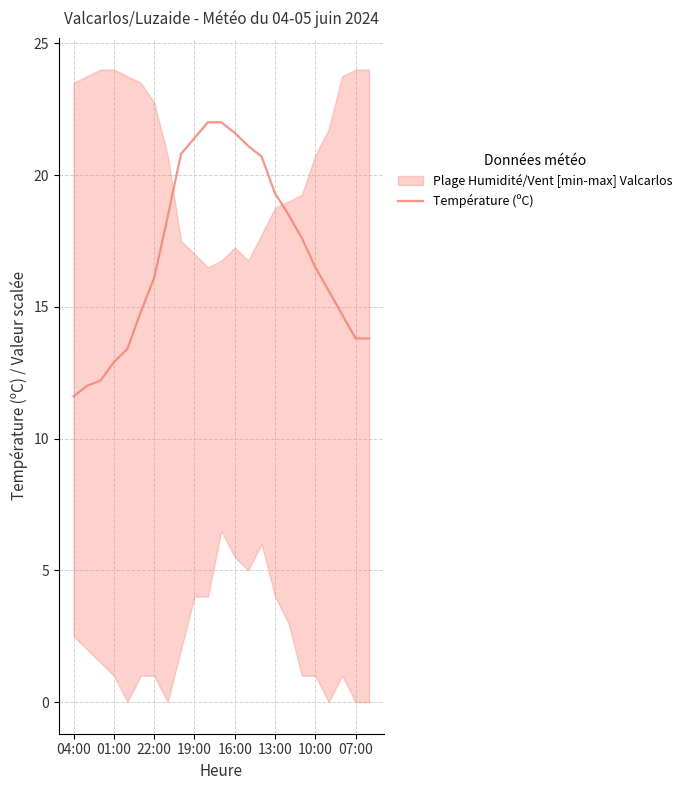

True or false: Température (ºC) has a value of 9.1 at 13:00.

False